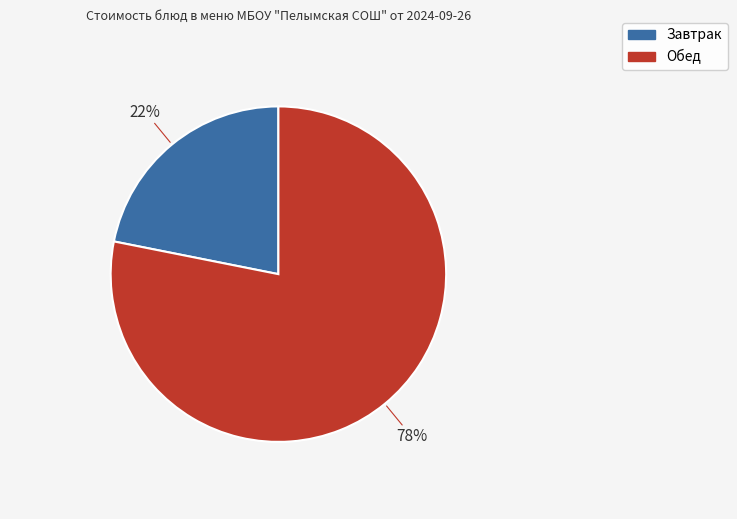

Is there any slice that represents more than half of the pie?

Yes